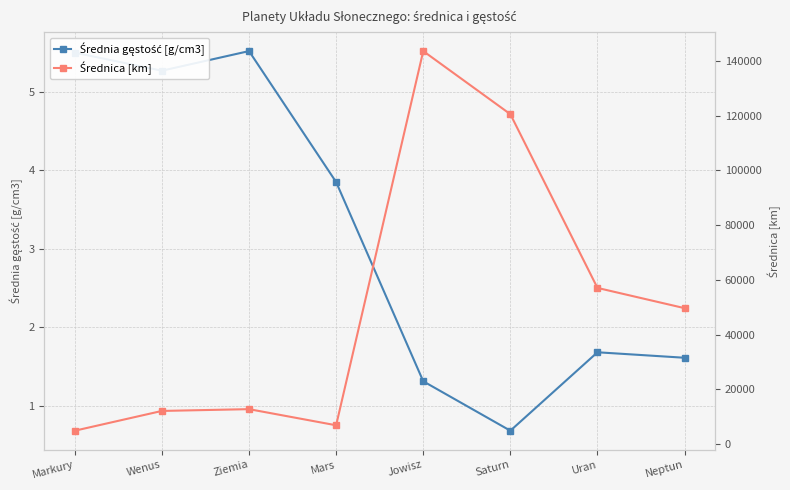

Where is the first local minimum for Średnica [km]?

Mars